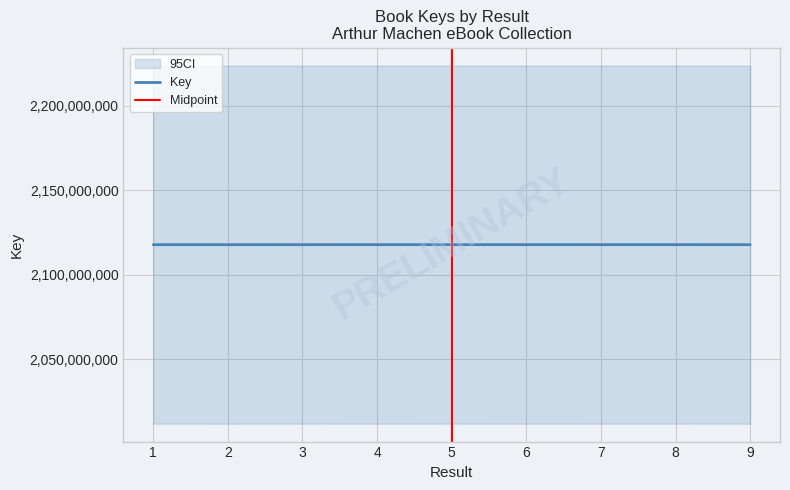

At which label is the value closest to 2117910055?

3